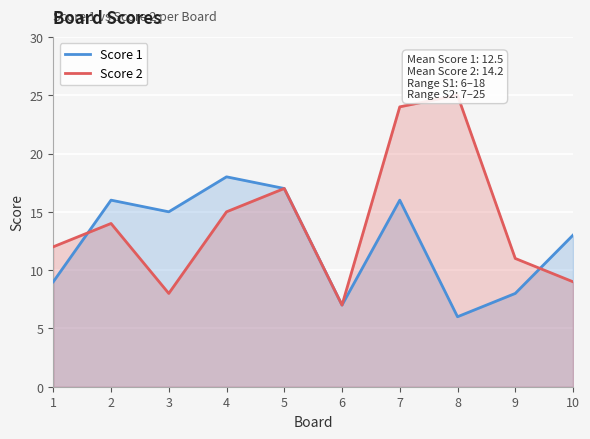

At which category does Score 2 reach its first local peak?

2